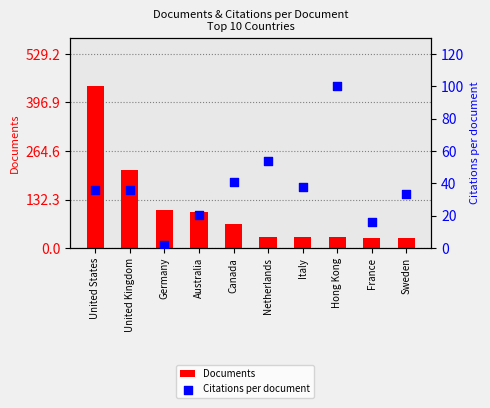

What are all the series names shown in the legend?

Documents, Citations per document